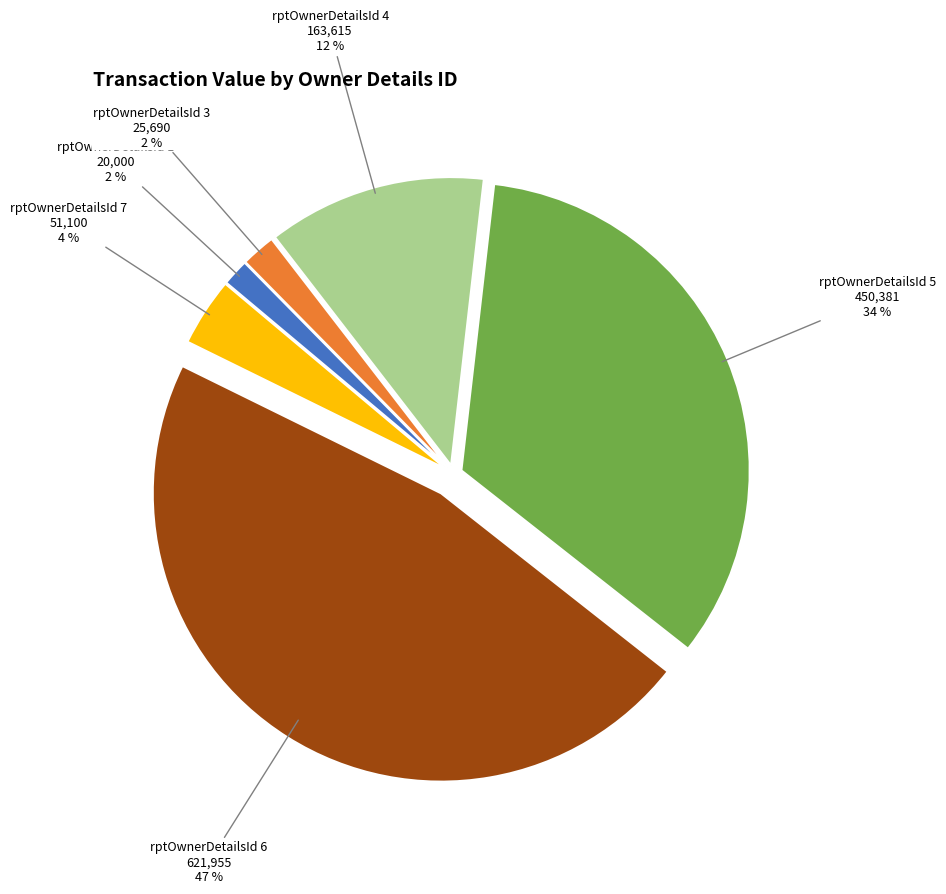

How many segments does this pie chart have?

6